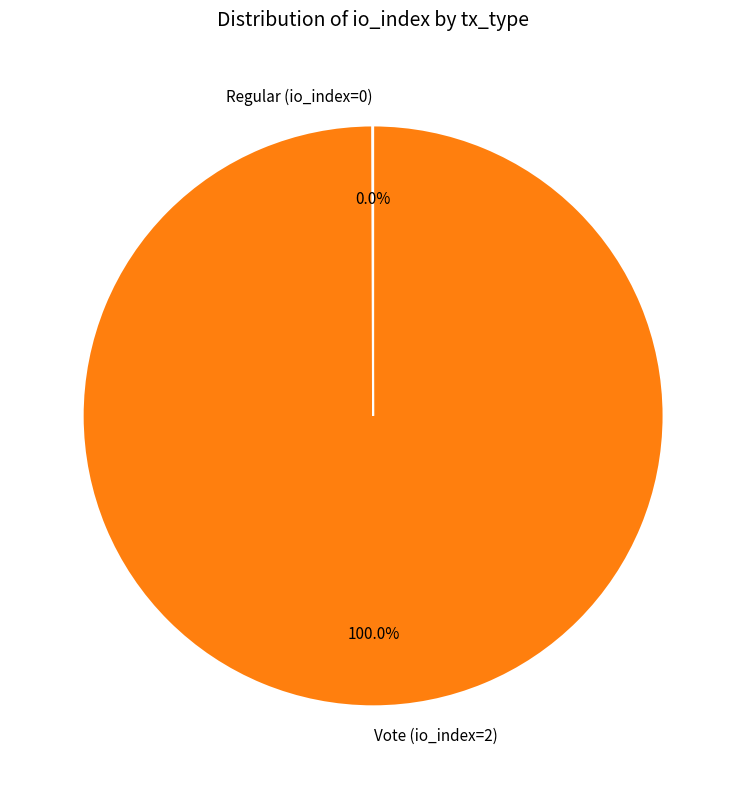

To the nearest percent, what is the average slice percentage?

50%